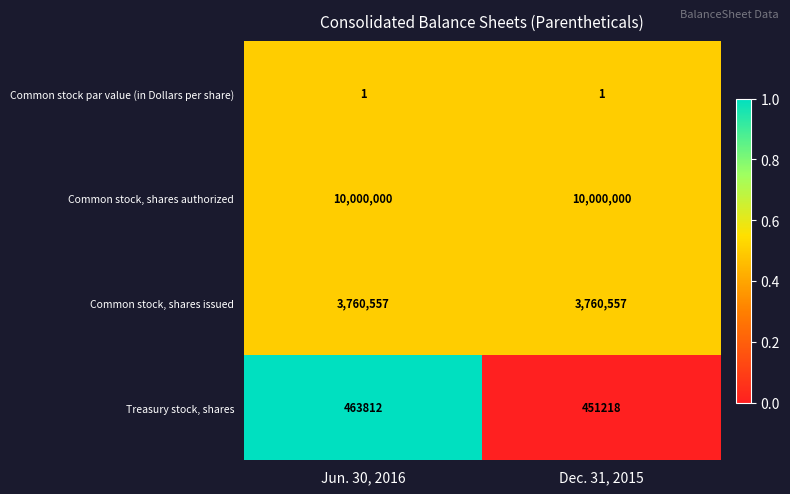

How many series are shown in this chart?

4